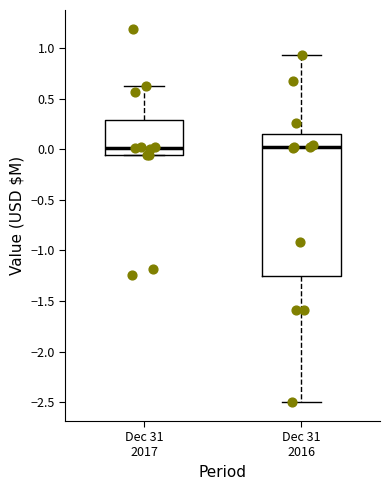

Reading left to right, transcribe this box plot: for each box, give where its median line is, the range the box spans, and where its two whiskers end, as read against the y-axis. The values are not printed on the chart, so give them approximately, as read against the axis.

Dec 31 2017: median 0.00, box -0.05 to 0.30, whiskers -0.05 to 0.60
Dec 31 2016: median 0.00, box -1.25 to 0.15, whiskers -2.50 to 0.95